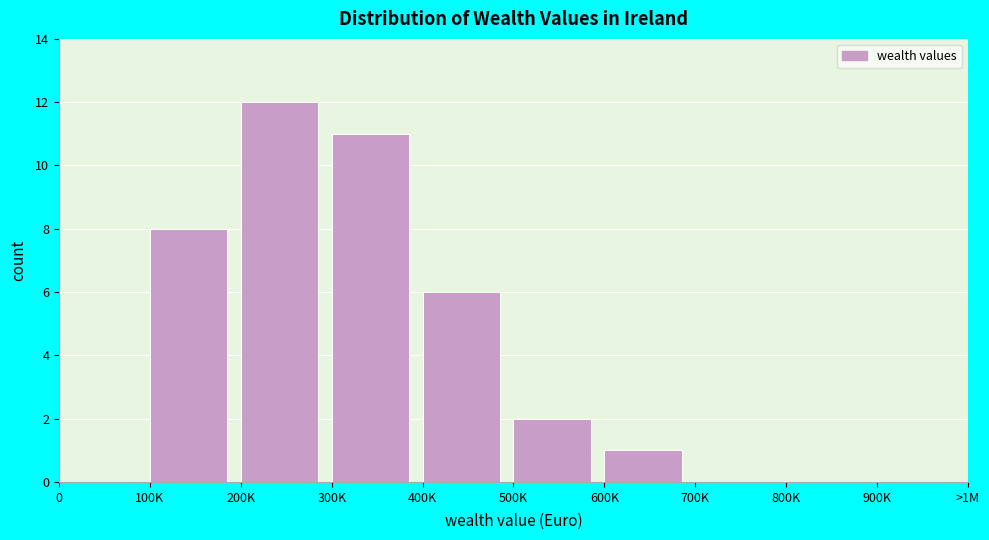

Reading left to right, what are all the values shown in this chart?

0=0	100K=8	200K=12	300K=11	400K=6	500K=2	600K=1	700K=0	800K=0	900K=0